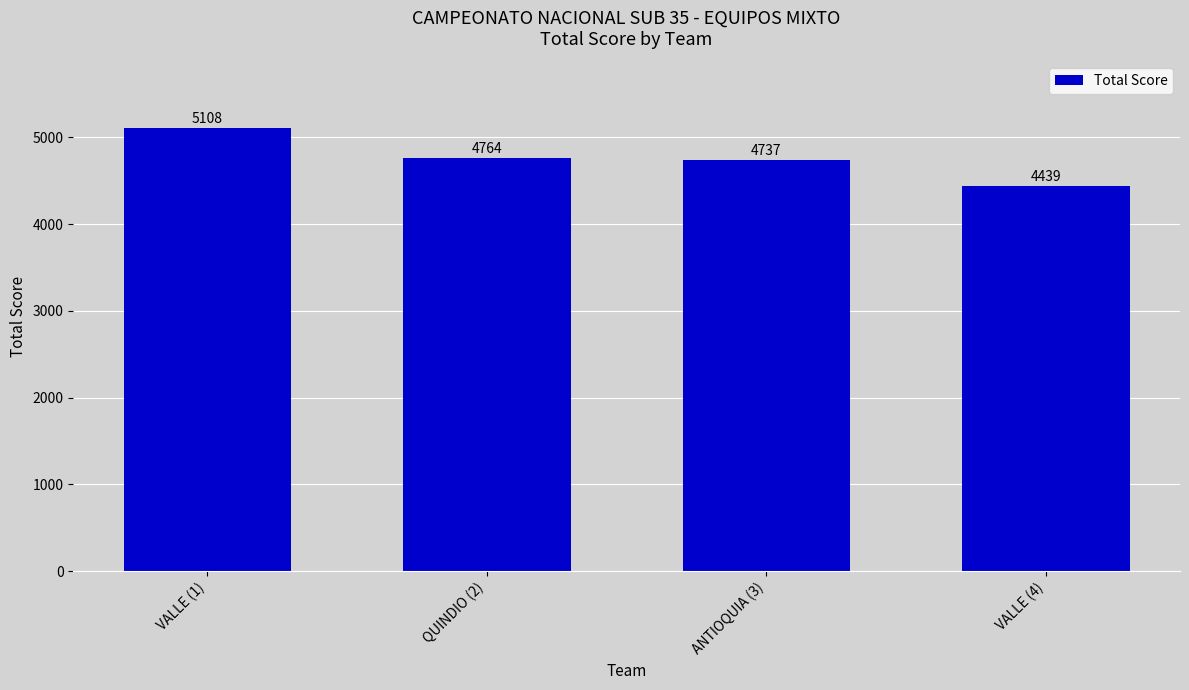

How many values are below 4764?

2